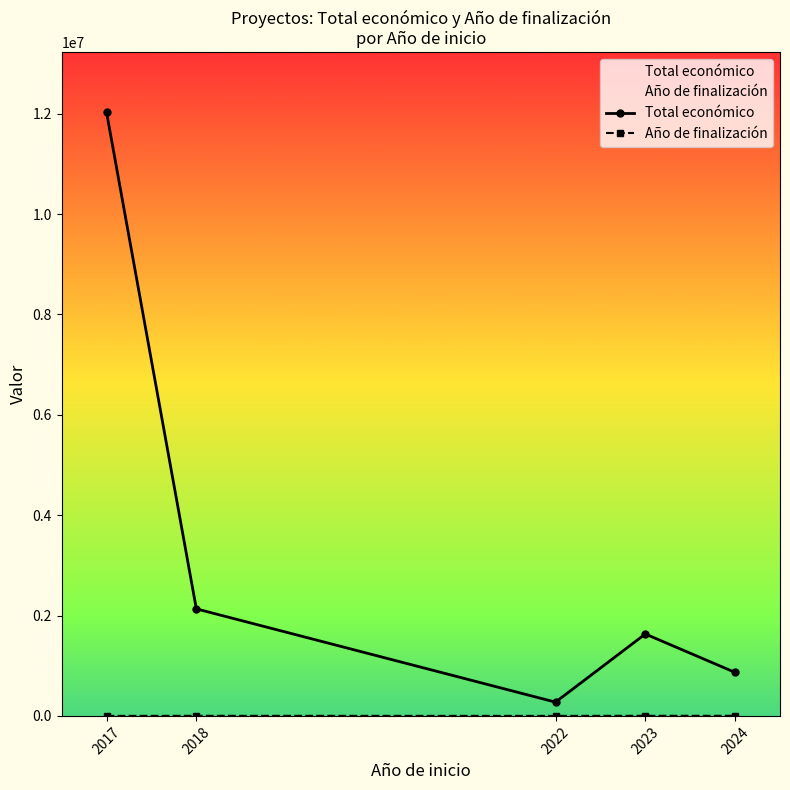

At how many categories does at least one series exceed 1427978?

3